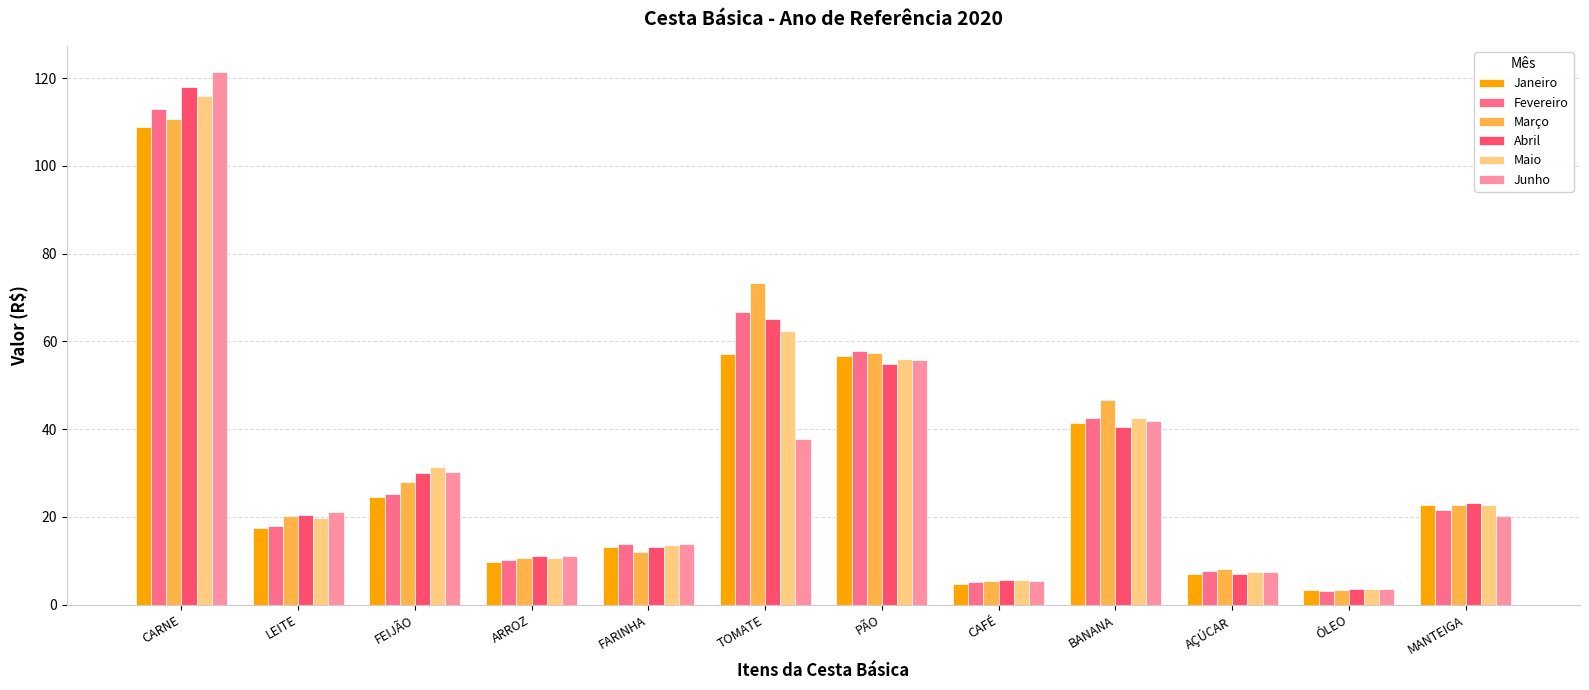

What is the approximate value of Fevereiro at FEIJÃO?

25.2